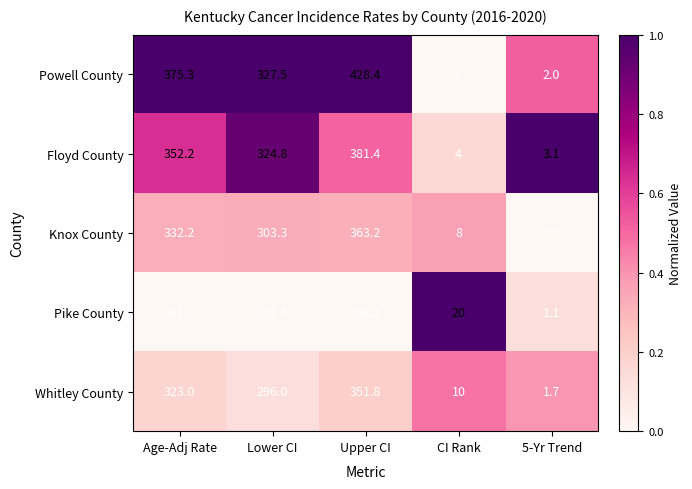

At which label does Knox County first exceed 303?

Age-Adj Rate